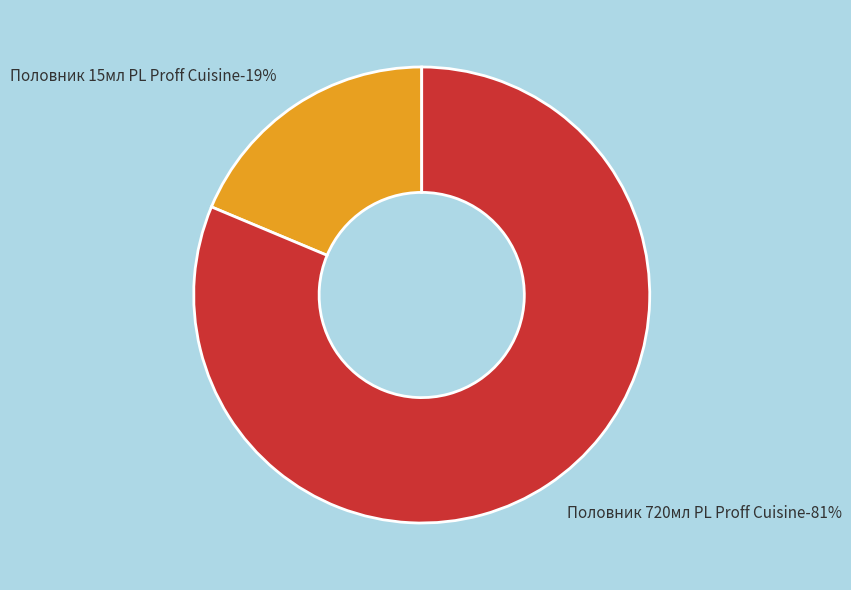

Which slice is the largest?

Половник 720мл PL Proff Cuisine